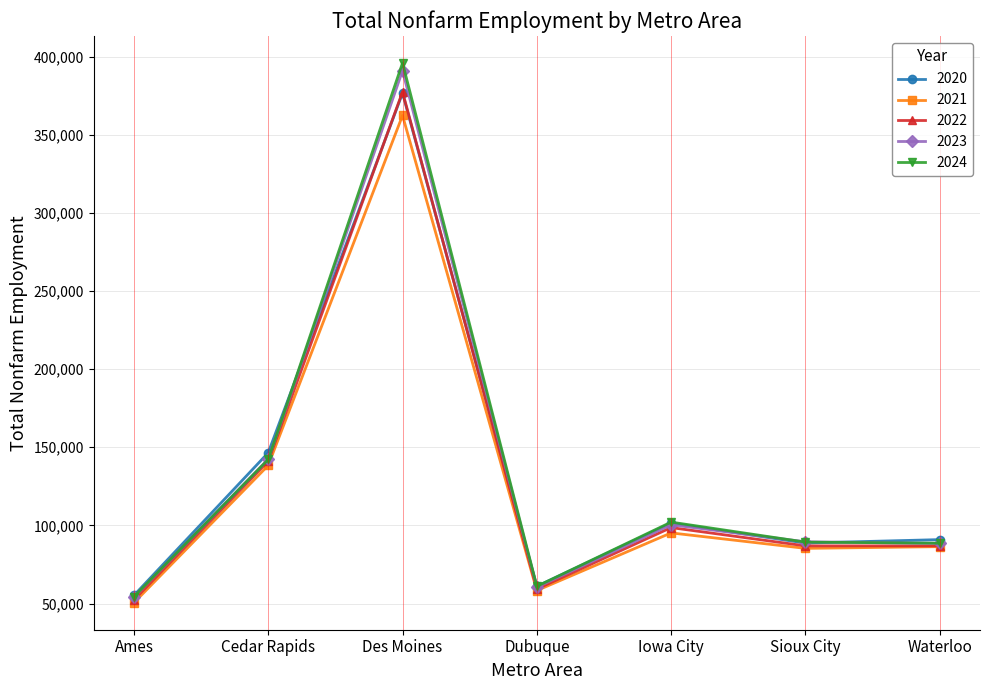

What is the label of the 3rd point from the right?

Iowa City